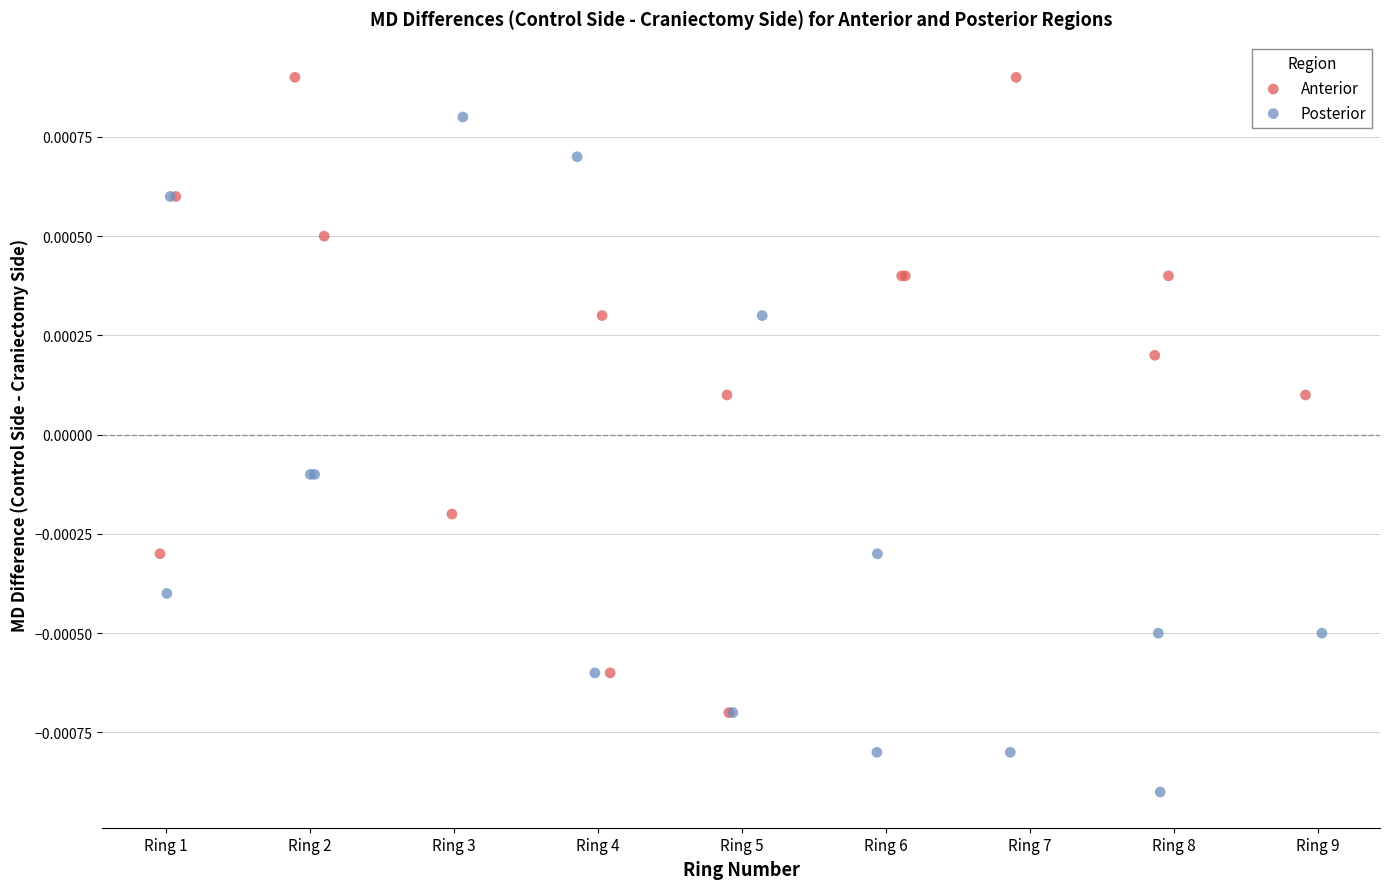

Which series contains the lowest Y value?

Posterior